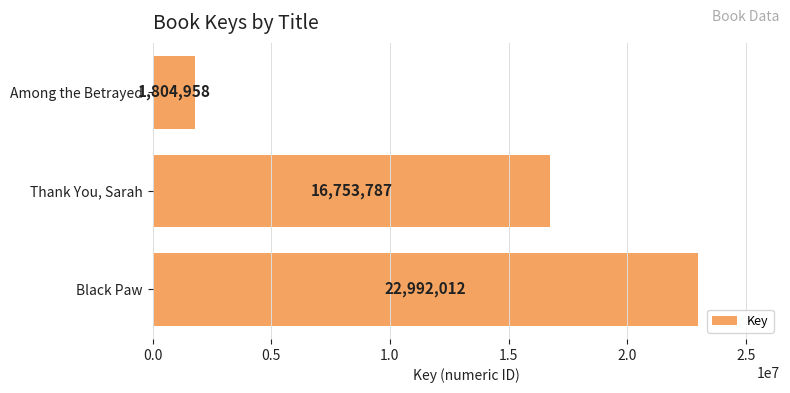

Count the values in the range 1804958 to 22992012.

3